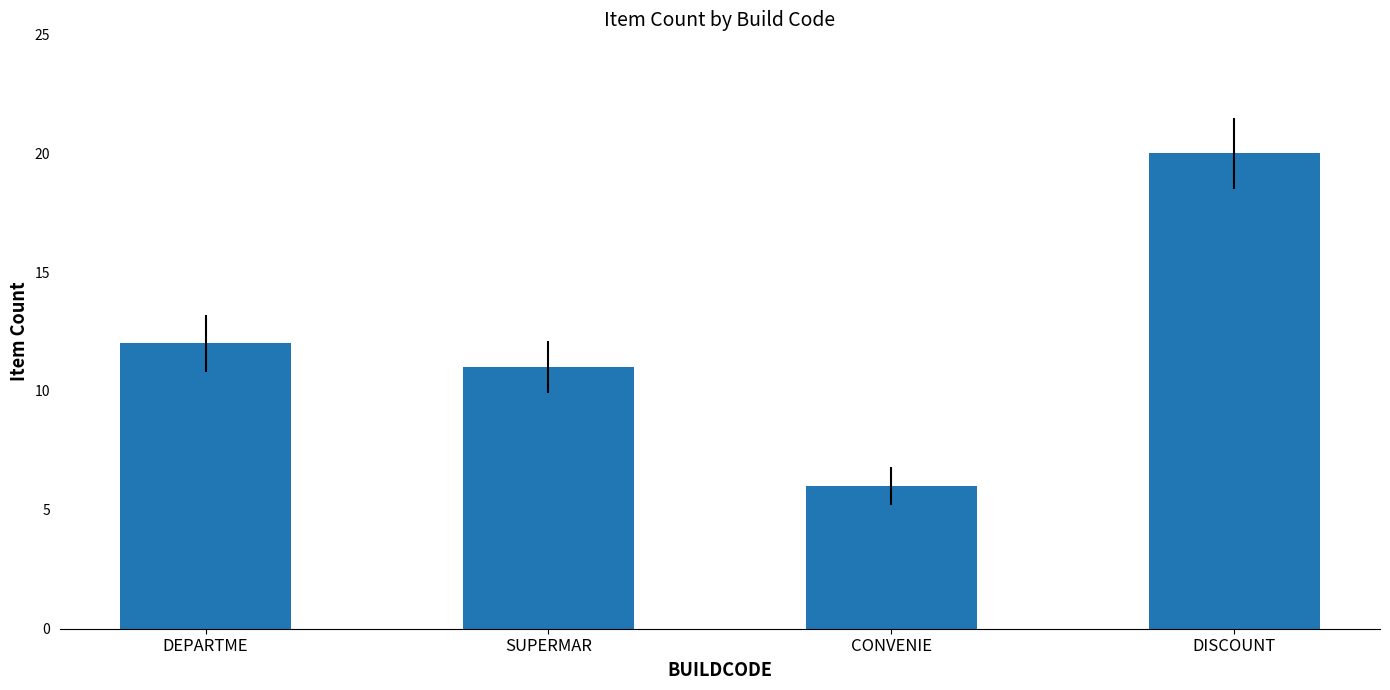

Are the bars grouped side by side (vs. stacked)?

No